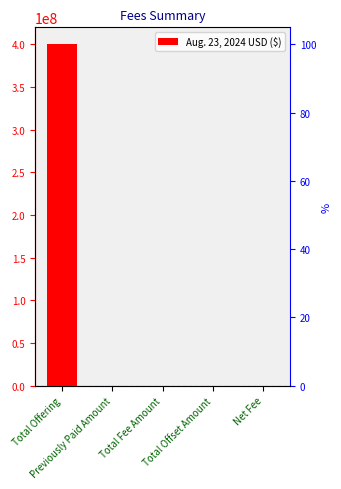

What is the change in value from Previously Paid Amount to Net Fee?

+59040